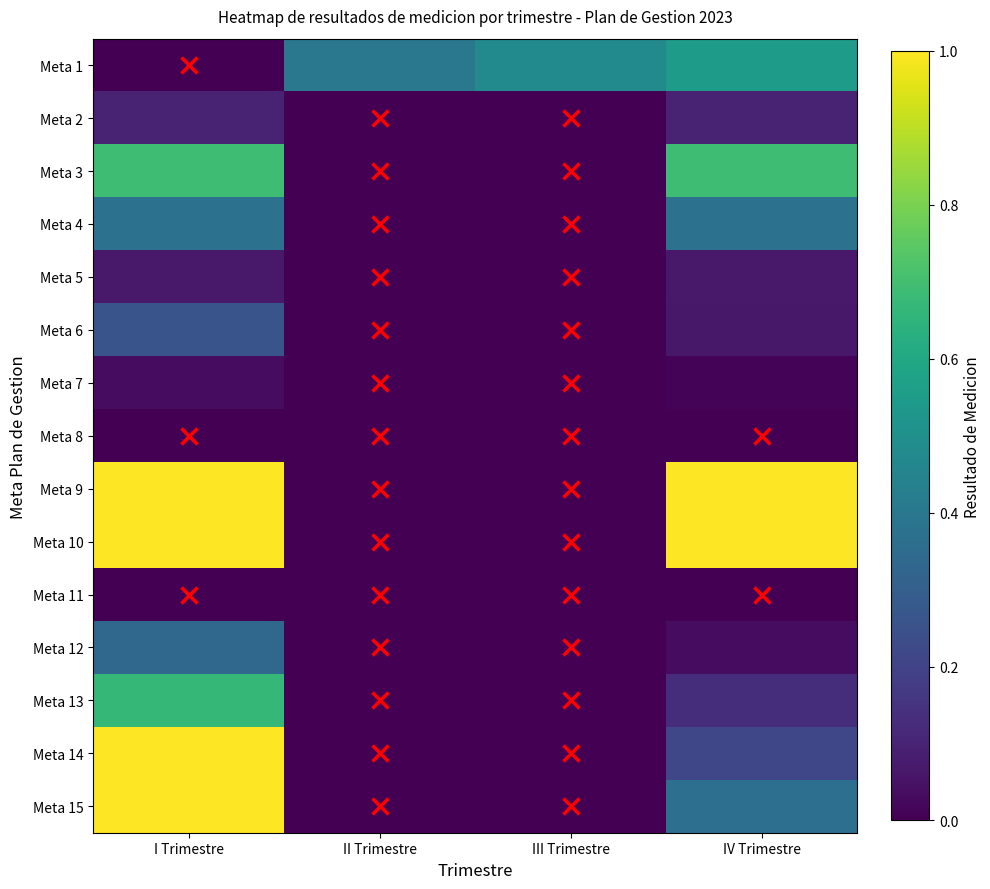

Reading left to right, extract all data points from this chart.

Meta 1: I Trimestre=0.0	II Trimestre=0.4	III Trimestre=0.5	IV Trimestre=0.6
Meta 2: I Trimestre=0.1	II Trimestre=0.0	III Trimestre=0.0	IV Trimestre=0.1
Meta 3: I Trimestre=0.7	II Trimestre=0.0	III Trimestre=0.0	IV Trimestre=0.7
Meta 4: I Trimestre=0.4	II Trimestre=0.0	III Trimestre=0.0	IV Trimestre=0.4
Meta 5: I Trimestre=0.1	II Trimestre=0.0	III Trimestre=0.0	IV Trimestre=0.1
Meta 6: I Trimestre=0.3	II Trimestre=0.0	III Trimestre=0.0	IV Trimestre=0.1
Meta 7: I Trimestre=0.0	II Trimestre=0.0	III Trimestre=0.0	IV Trimestre=0.0
Meta 8: I Trimestre=0.0	II Trimestre=0.0	III Trimestre=0.0	IV Trimestre=0.0
Meta 9: I Trimestre=1.0	II Trimestre=0.0	III Trimestre=0.0	IV Trimestre=1.0
Meta 10: I Trimestre=1.0	II Trimestre=0.0	III Trimestre=0.0	IV Trimestre=1.0
Meta 11: I Trimestre=0.0	II Trimestre=0.0	III Trimestre=0.0	IV Trimestre=0.0
Meta 12: I Trimestre=0.3	II Trimestre=0.0	III Trimestre=0.0	IV Trimestre=0.0
Meta 13: I Trimestre=0.7	II Trimestre=0.0	III Trimestre=0.0	IV Trimestre=0.1
Meta 14: I Trimestre=1.0	II Trimestre=0.0	III Trimestre=0.0	IV Trimestre=0.2
Meta 15: I Trimestre=1.0	II Trimestre=0.0	III Trimestre=0.0	IV Trimestre=0.4